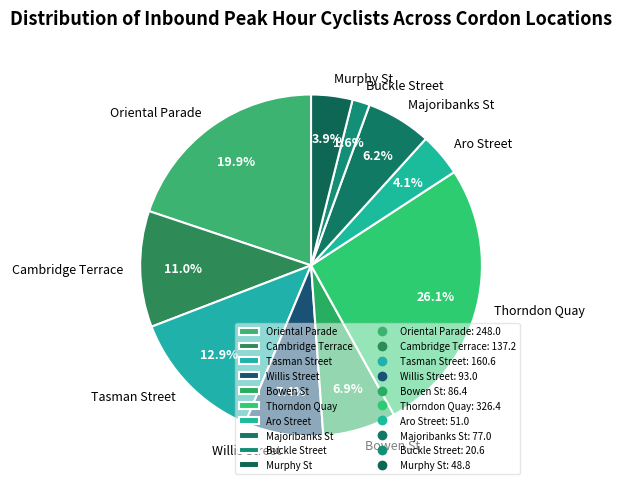

Approximately how many times larger is the value at Murphy St compared to Oriental Parade?

0.2